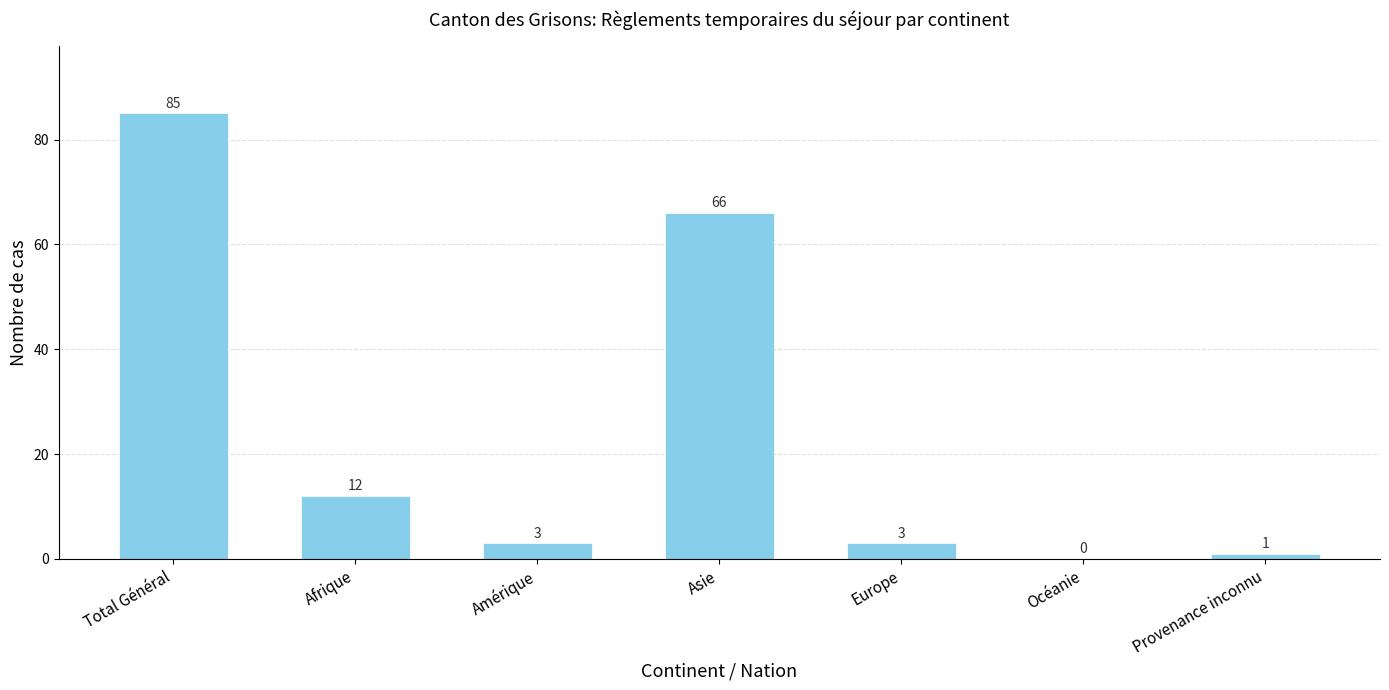

What is the change in value from Total Général to Océanie?

-85